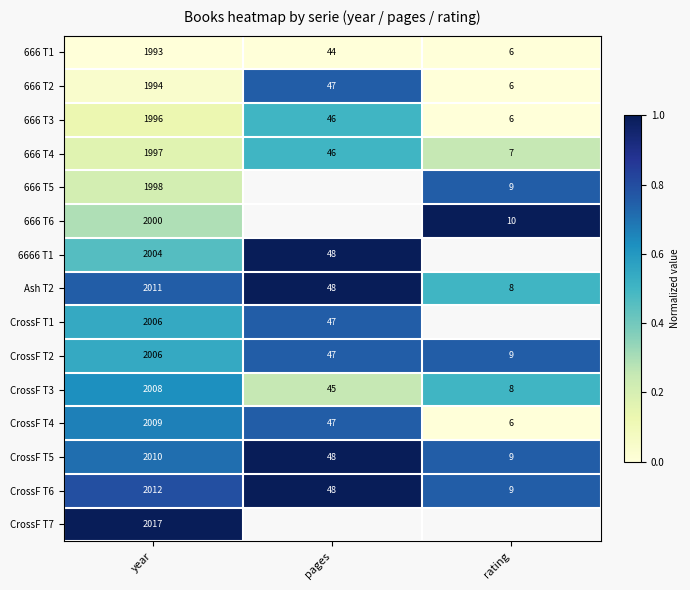

What is the total value across all series at year?

30061